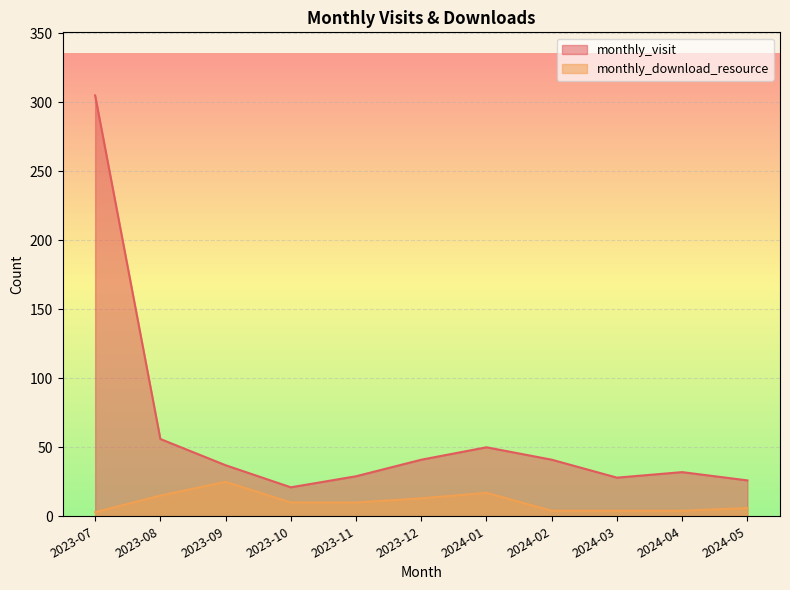

Between 2024-01 and 2024-03, which series saw the biggest shift?

monthly_visit